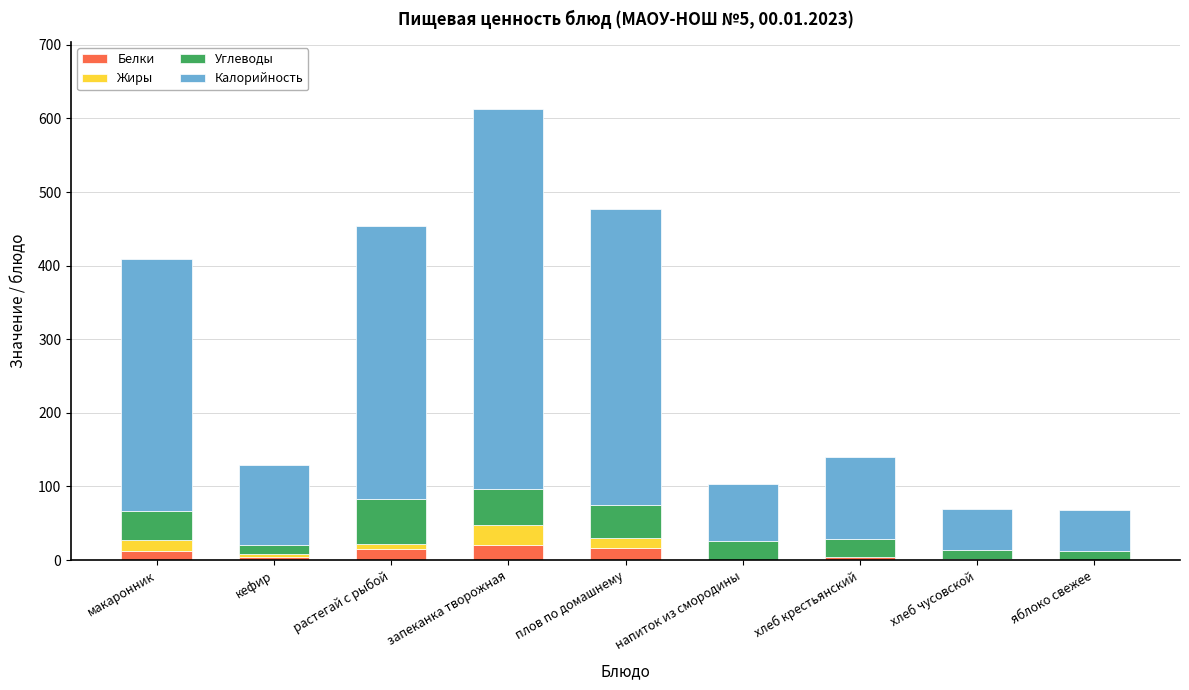

At which category is the sum across all series the highest?

запеканка творожная